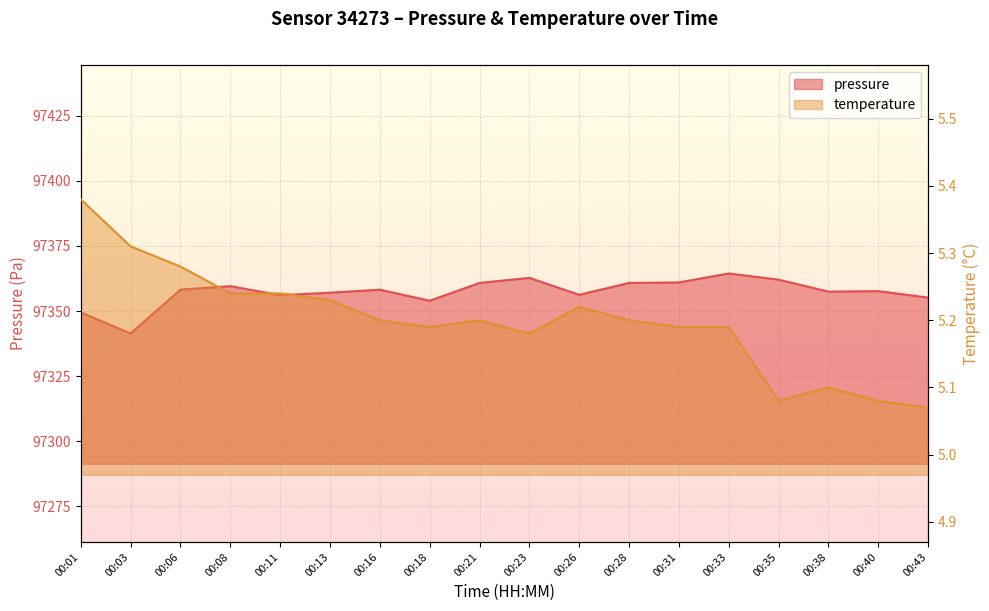

At which label is temperature closest to 5?

00:43